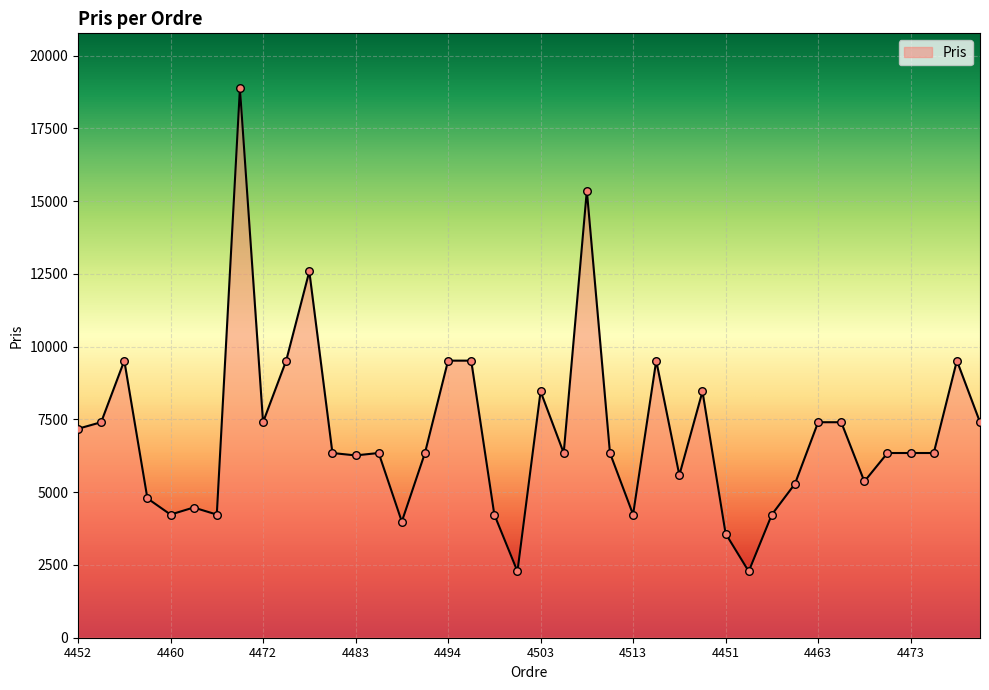

What is the minimum value shown in the chart?

2280